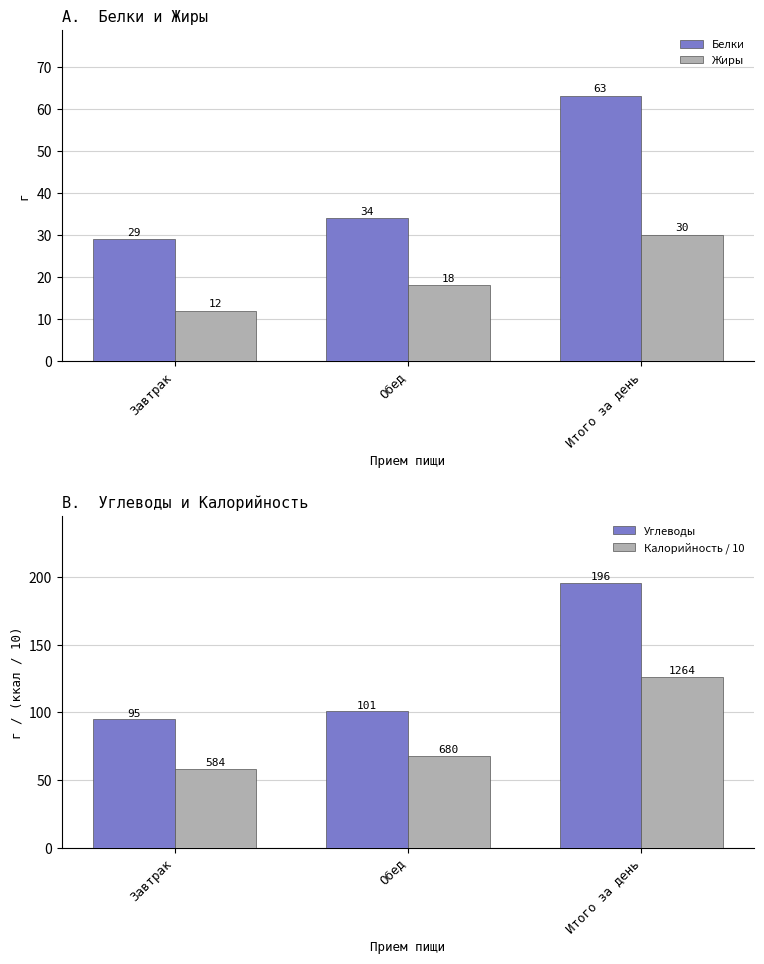

Between Завтрак and Обед, which series saw the biggest shift?

Калорийность / 10